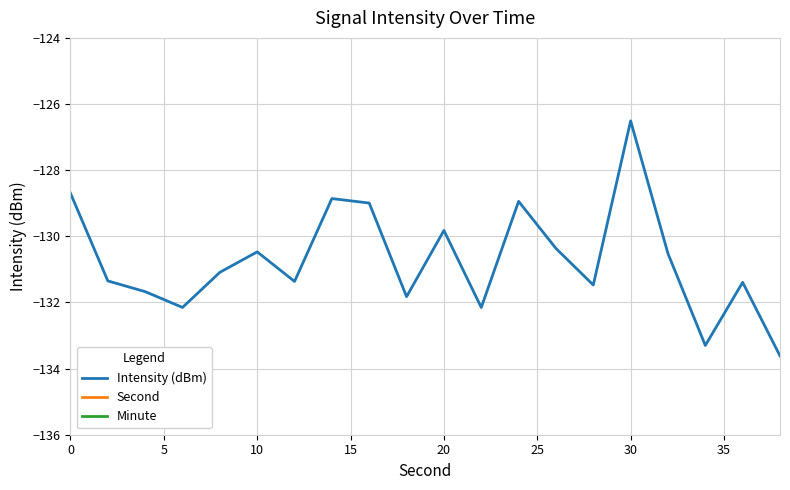

What is the average value of the Second series?

19.0